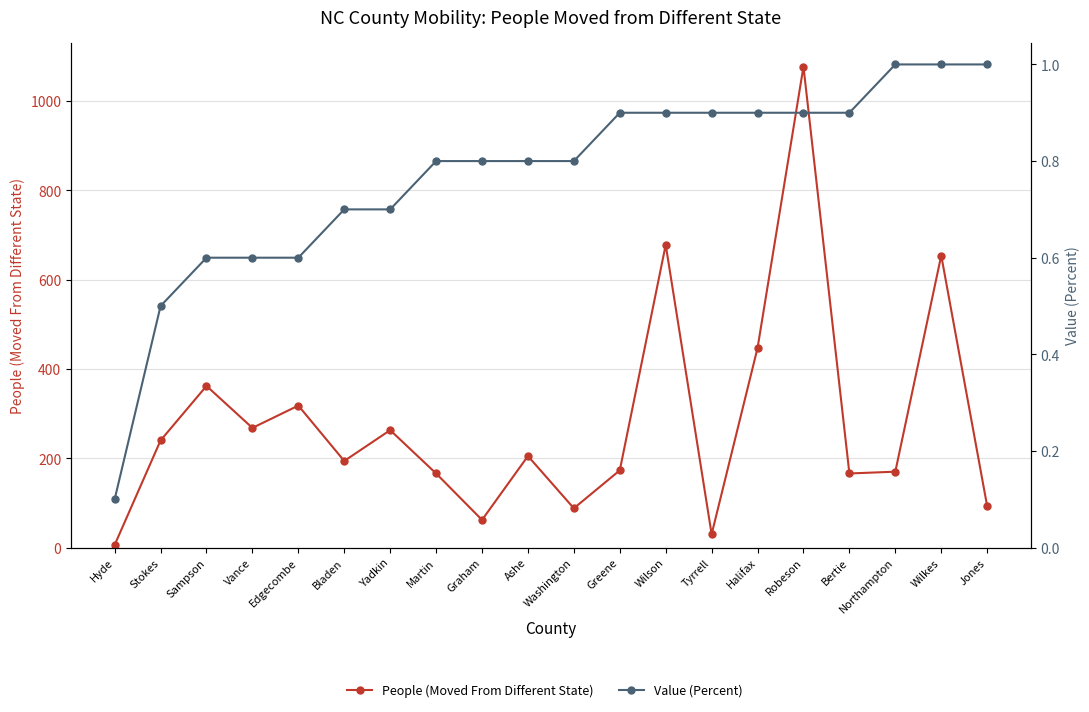

Reading left to right, what are all the values shown in this chart?

People (Moved From Different State): 6.0	240.0	362.0	268.0	318.0	194.0	263.0	166.0	62.0	205.0	88.0	173.0	678.0	30.0	447.0	1077.0	166.0	170.0	654.0	93.0
Value (Percent): 0.1	0.5	0.6	0.6	0.6	0.7	0.7	0.8	0.8	0.8	0.8	0.9	0.9	0.9	0.9	0.9	0.9	1.0	1.0	1.0